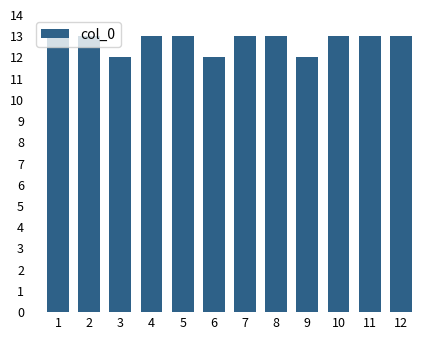

What is the maximum value shown in the chart?

13